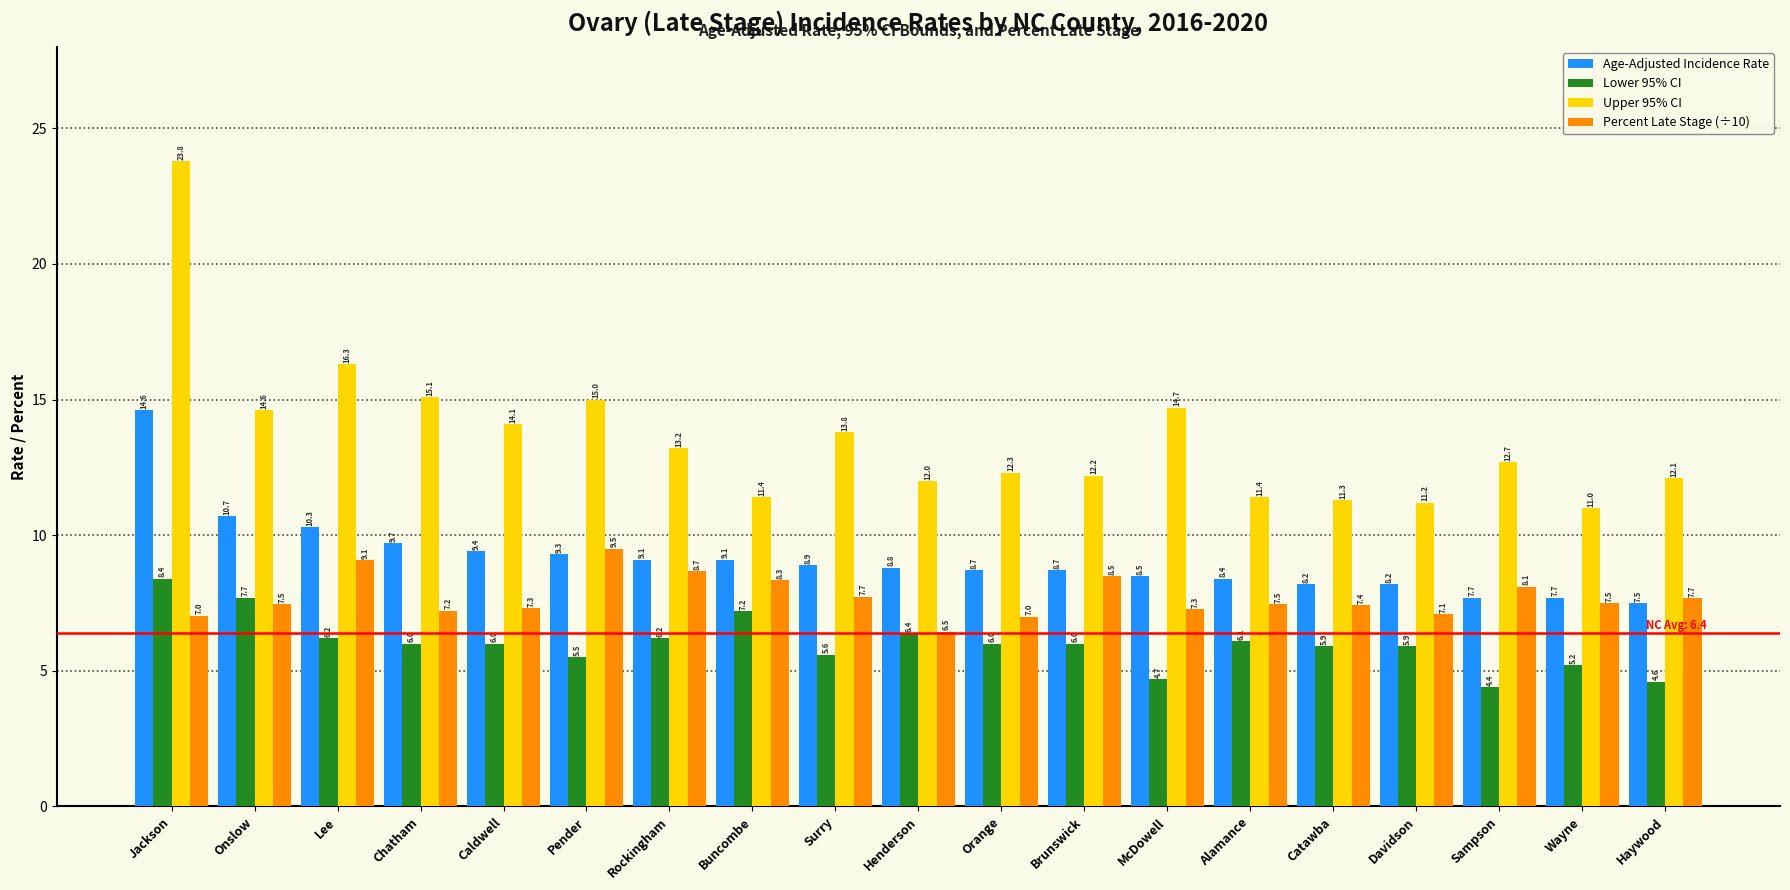

What are all the series names shown in the legend?

Age-Adjusted Incidence Rate, Lower 95% CI, Upper 95% CI, Percent Late Stage (÷10)